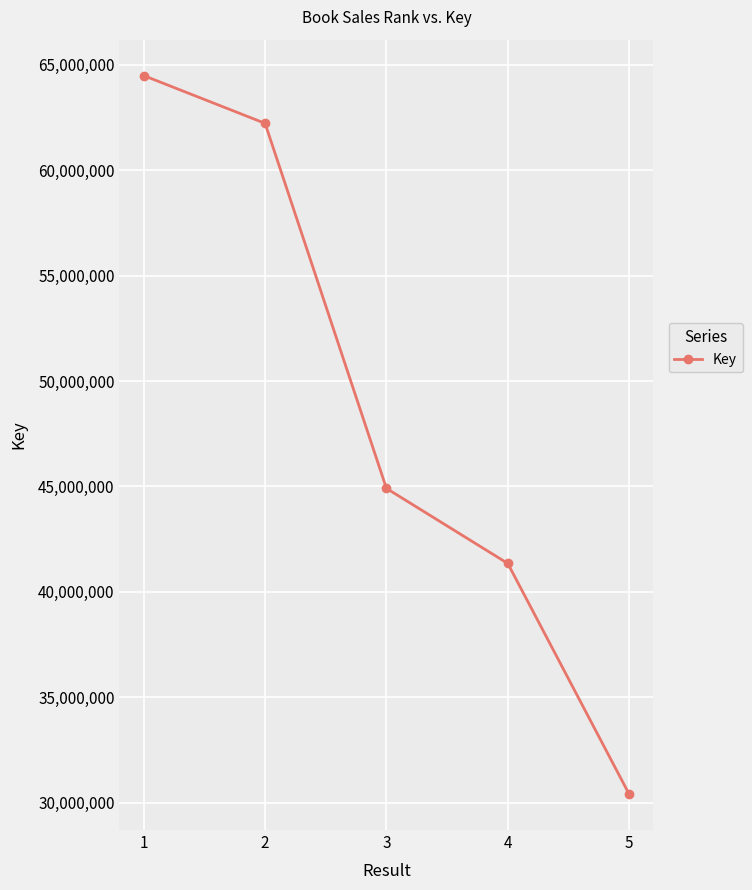

Rank the categories by value from lowest to highest.

5, 4, 3, 2, 1